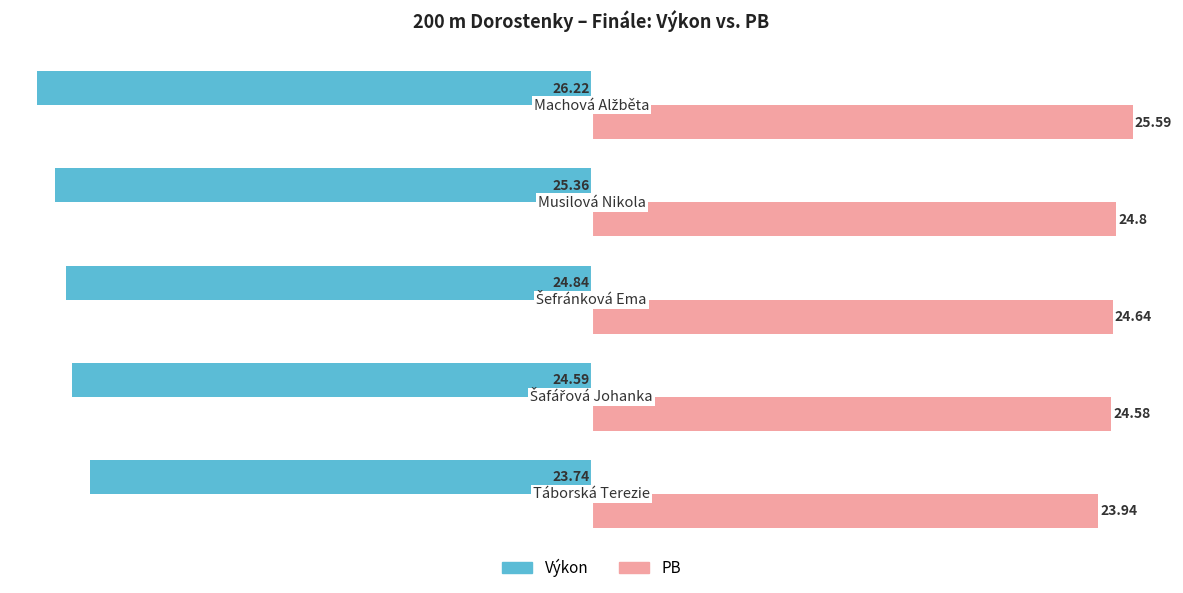

What is the difference between the second highest and second lowest values in the Výkon series?

0.8